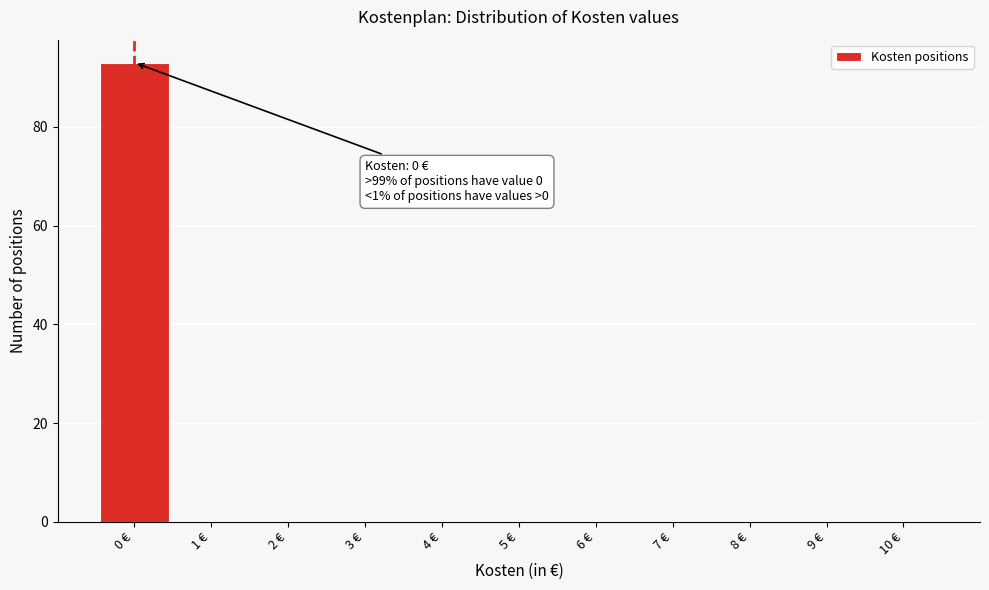

Over which range of the x-axis is the bar tallest?

-0.5 to 0.5